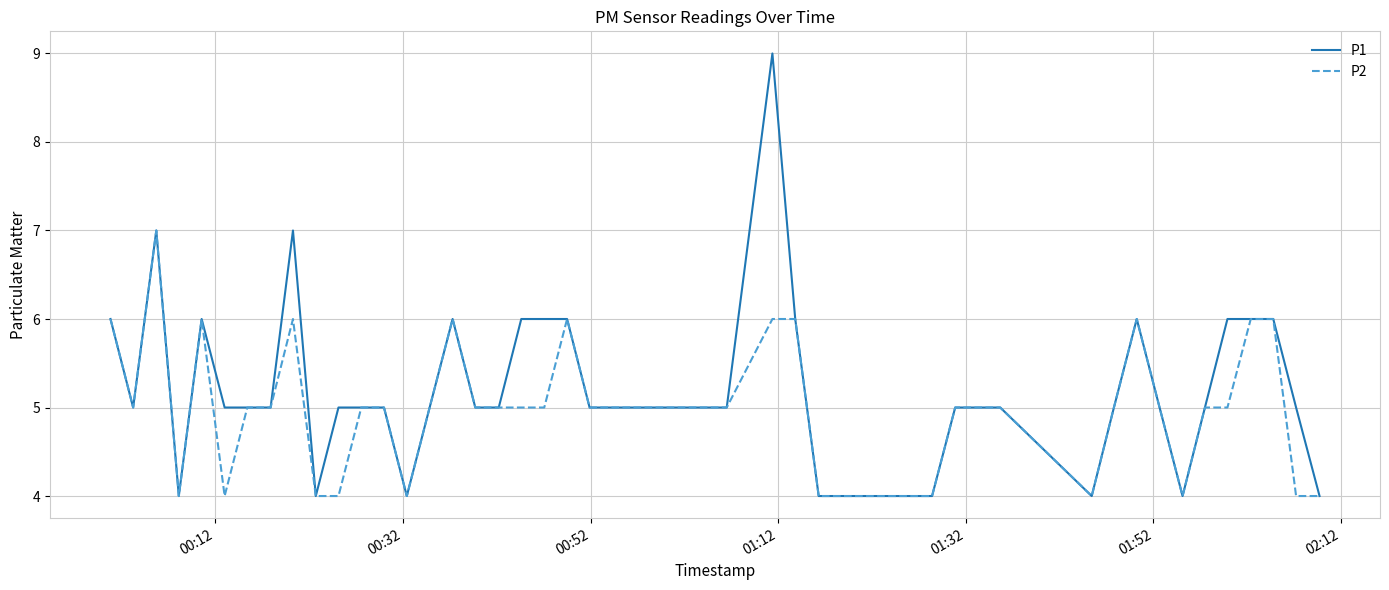

Which series has the widest spread of values?

P1